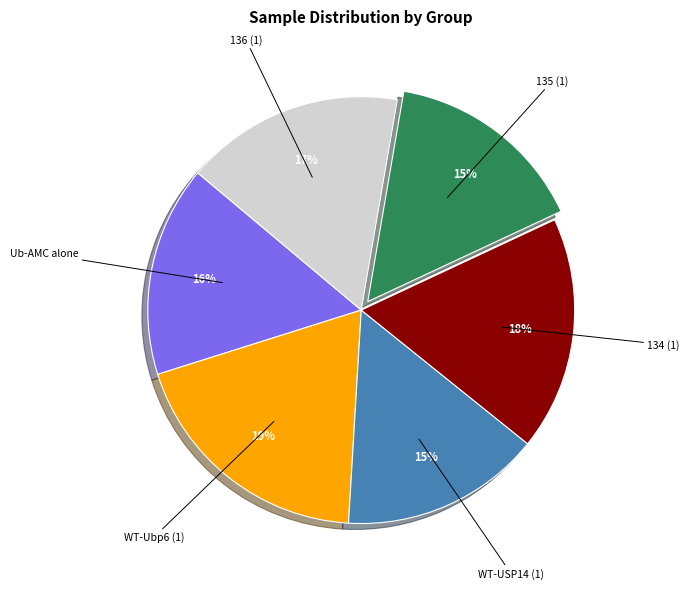

To the nearest percent, what is the average slice percentage?

17%